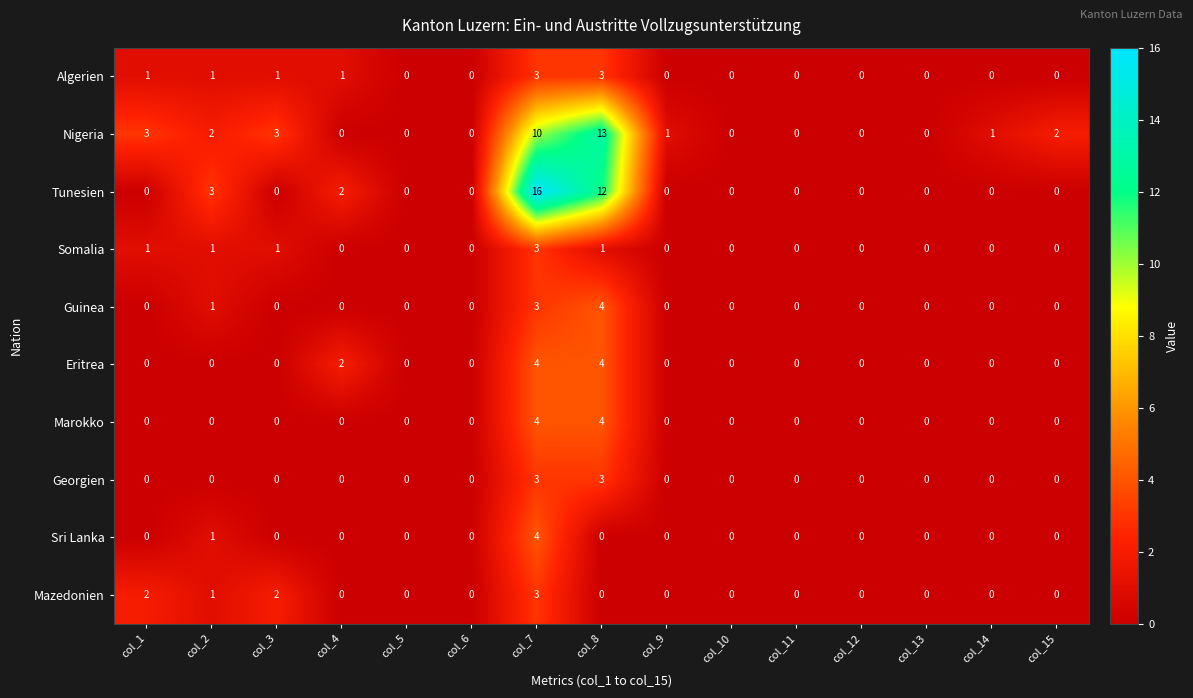

Count the number of data series in this chart.

10